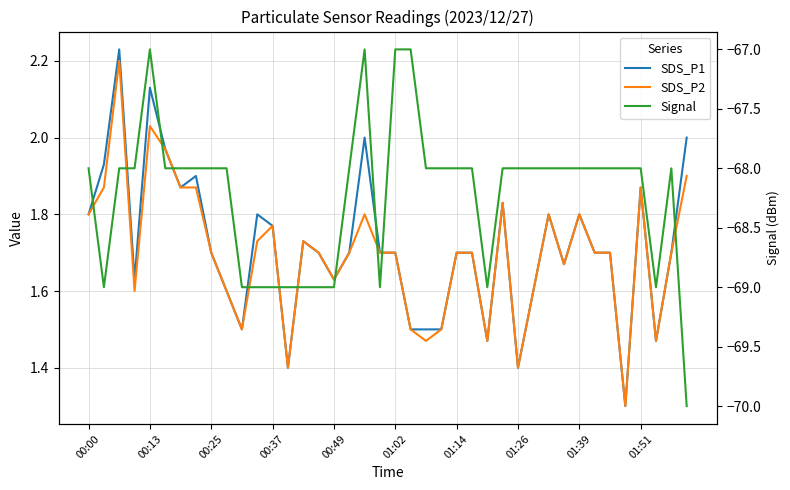

Reading left to right, what are all the values shown in this chart?

SDS_P1: 1.8	1.9	2.2	1.6	2.1	2.0	1.9	1.9	1.7	1.6	1.5	1.8	1.8	1.4	1.7	1.7	1.6	1.7	2.0	1.7	1.7	1.5	1.5	1.5	1.7	1.7	1.5	1.8	1.4	1.6	1.8	1.7	1.8	1.7	1.7	1.3	1.9	1.5	1.7	2.0
SDS_P2: 1.8	1.9	2.2	1.6	2.0	2.0	1.9	1.9	1.7	1.6	1.5	1.7	1.8	1.4	1.7	1.7	1.6	1.7	1.8	1.7	1.7	1.5	1.5	1.5	1.7	1.7	1.5	1.8	1.4	1.6	1.8	1.7	1.8	1.7	1.7	1.3	1.9	1.5	1.7	1.9
Signal: -68.0	-69.0	-68.0	-68.0	-67.0	-68.0	-68.0	-68.0	-68.0	-68.0	-69.0	-69.0	-69.0	-69.0	-69.0	-69.0	-69.0	-68.0	-67.0	-69.0	-67.0	-67.0	-68.0	-68.0	-68.0	-68.0	-69.0	-68.0	-68.0	-68.0	-68.0	-68.0	-68.0	-68.0	-68.0	-68.0	-68.0	-69.0	-68.0	-70.0